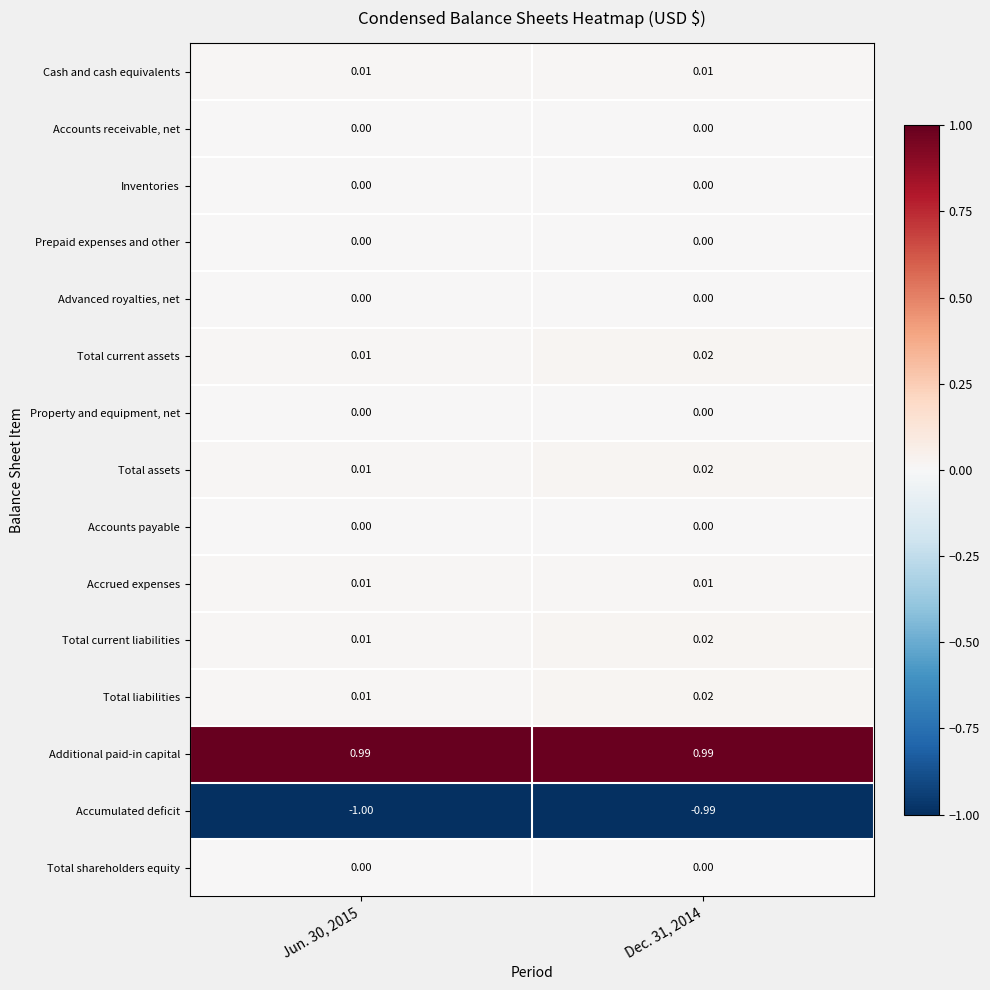

At which category is the sum across all series the highest?

Dec. 31, 2014